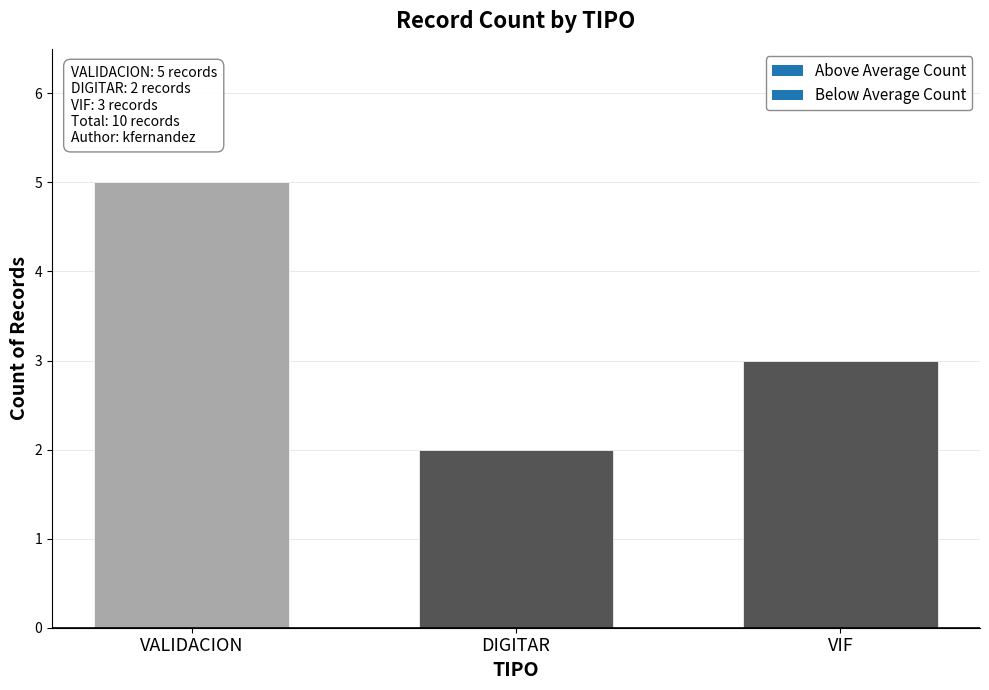

Reading left to right, extract all data points from this chart.

VALIDACION=5	DIGITAR=2	VIF=3